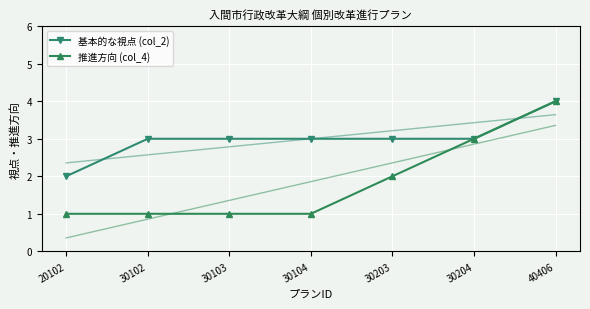

How many distinct data groups are displayed?

2